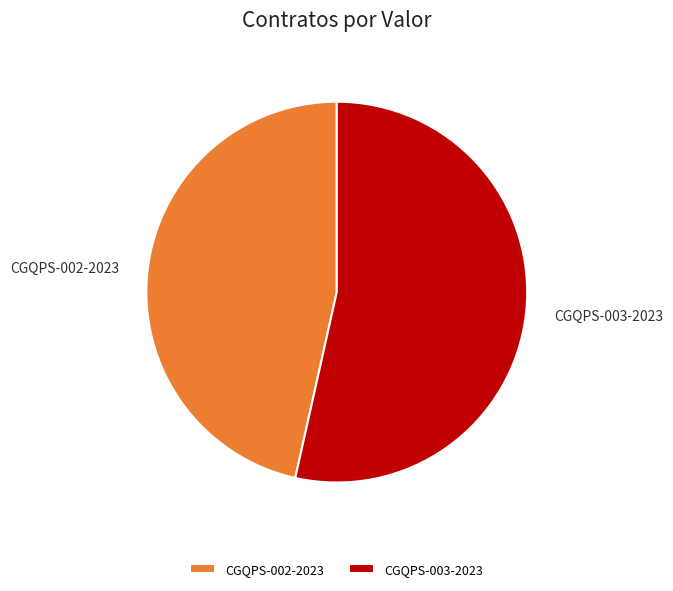

Which category has the biggest portion of the pie?

CGQPS-003-2023